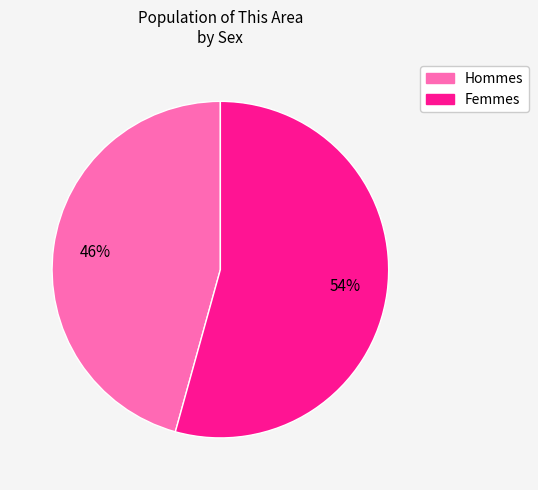

Is the sum of Hommes and Femmes greater than half?

Yes